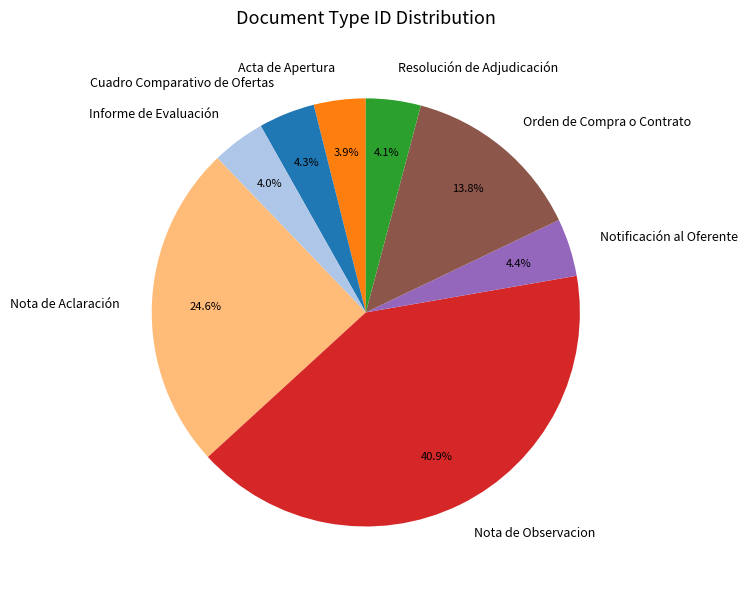

Is it true that Nota de Observacion is 41% of the pie?

True